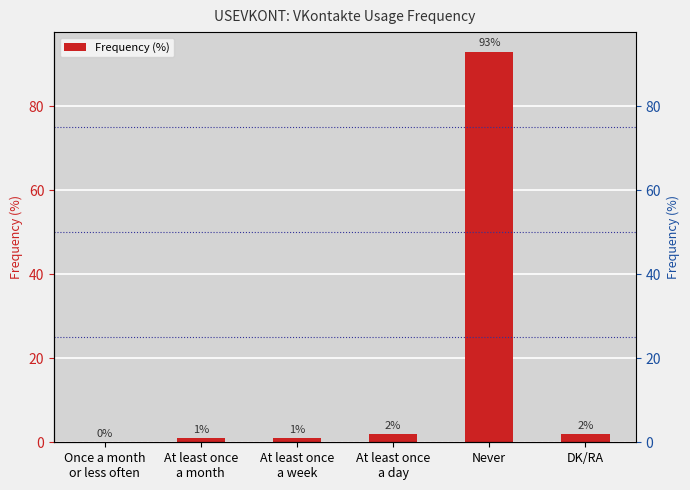

The chart shows a value of 1 at At least once
a week. True or false?

True